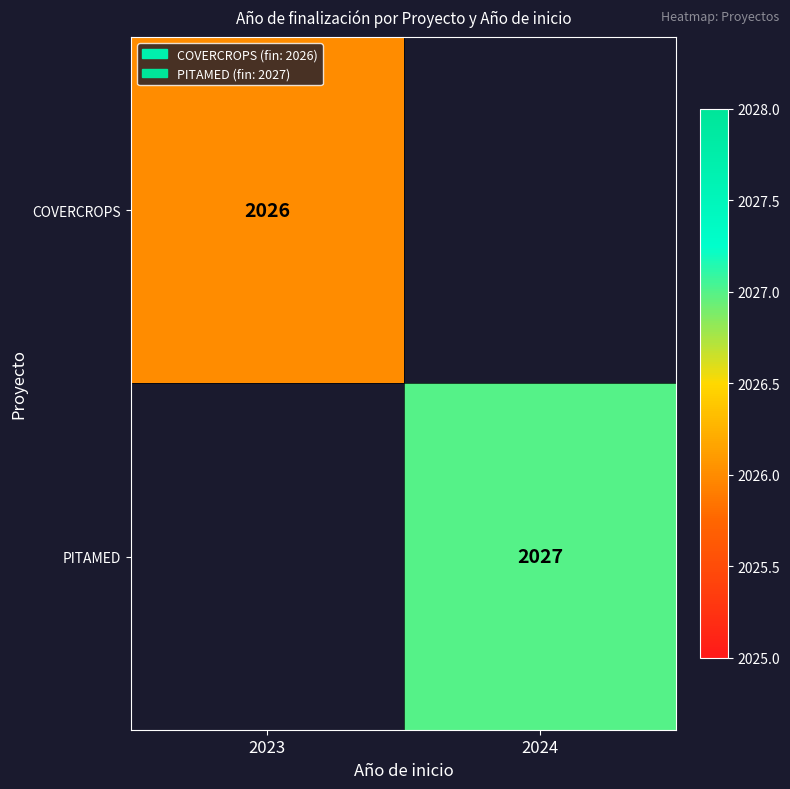

Is the value of PITAMED at 2024 greater than the value of COVERCROPS at 2023?

Yes